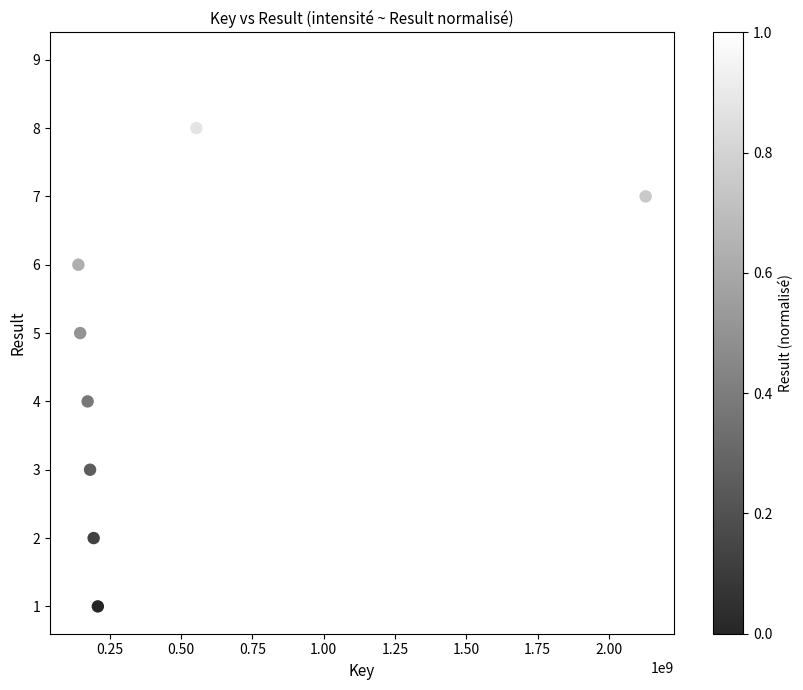

What is the range of X values (max minus min)?

1987741630